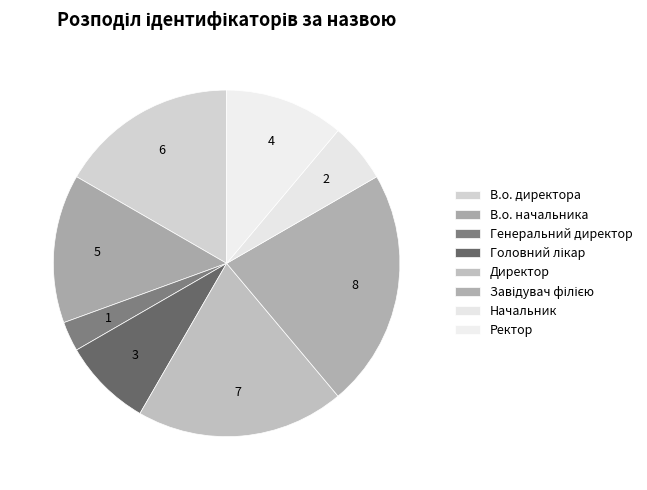

What is the ratio of the value at Завідувач філією to the value at В.о. директора?

1.3